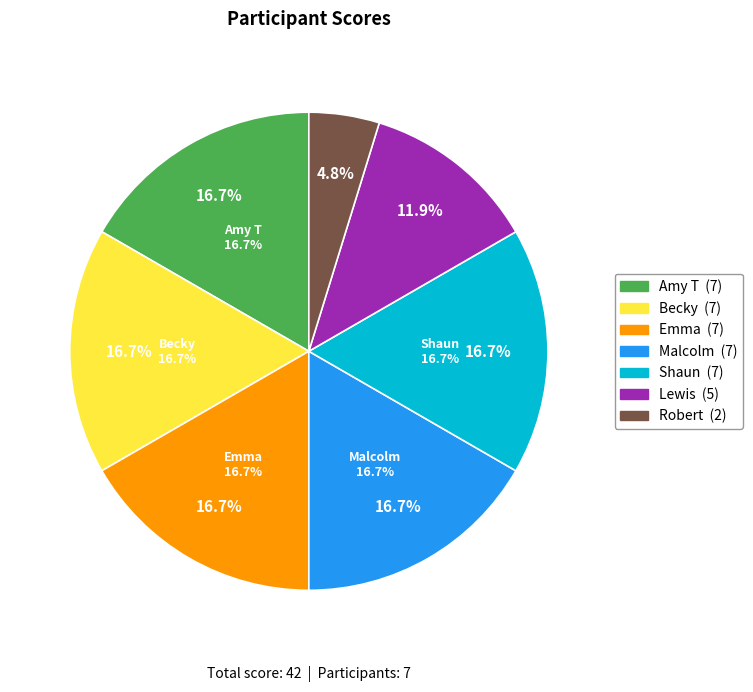

Is there a majority slice in this chart?

No